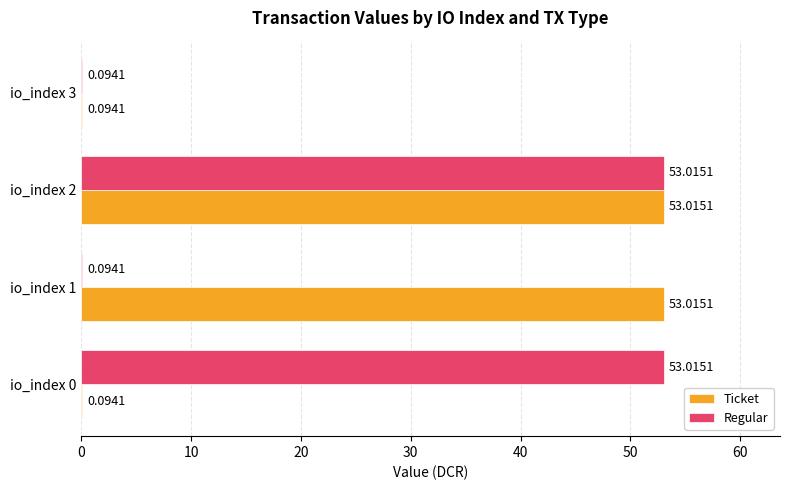

What is the sum of the Ticket values at io_index 0 and io_index 2?

53.1